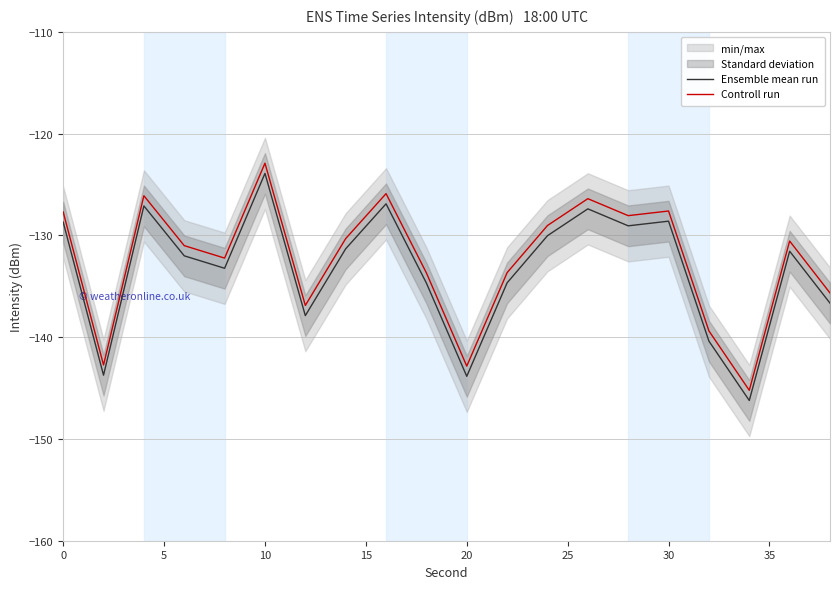

True or false: Controll run and Ensemble mean run intersect in this chart.

False